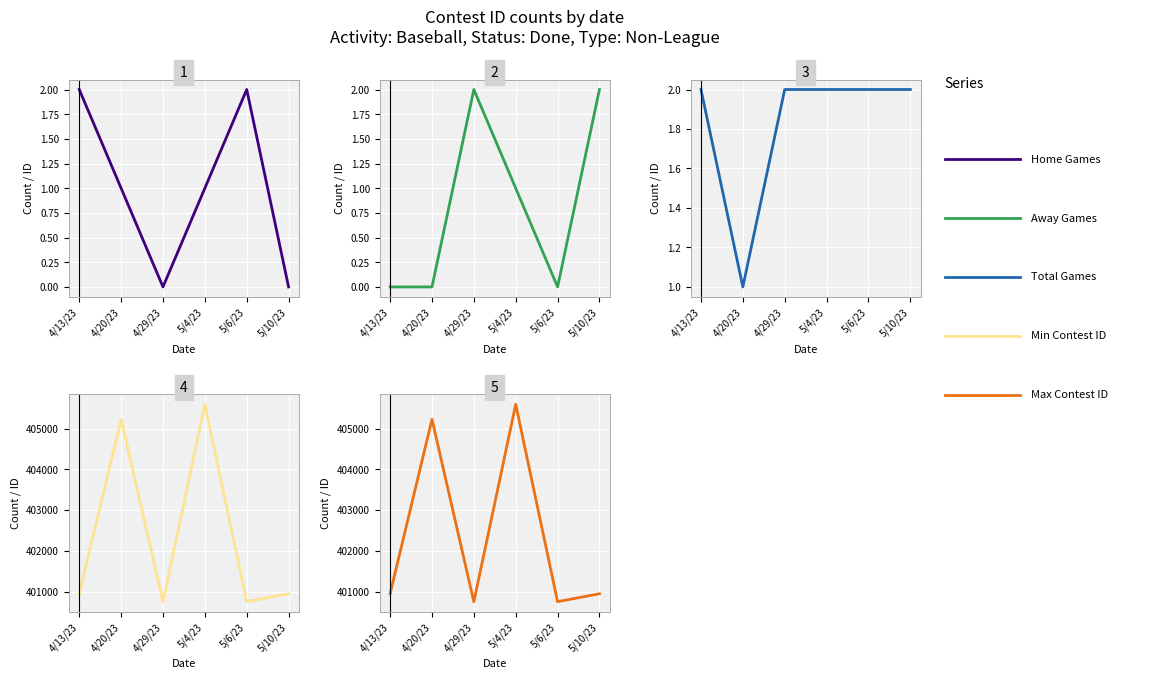

List the labels in order of Home Games value, smallest first.

4/29/23, 5/10/23, 4/20/23, 5/4/23, 4/13/23, 5/6/23